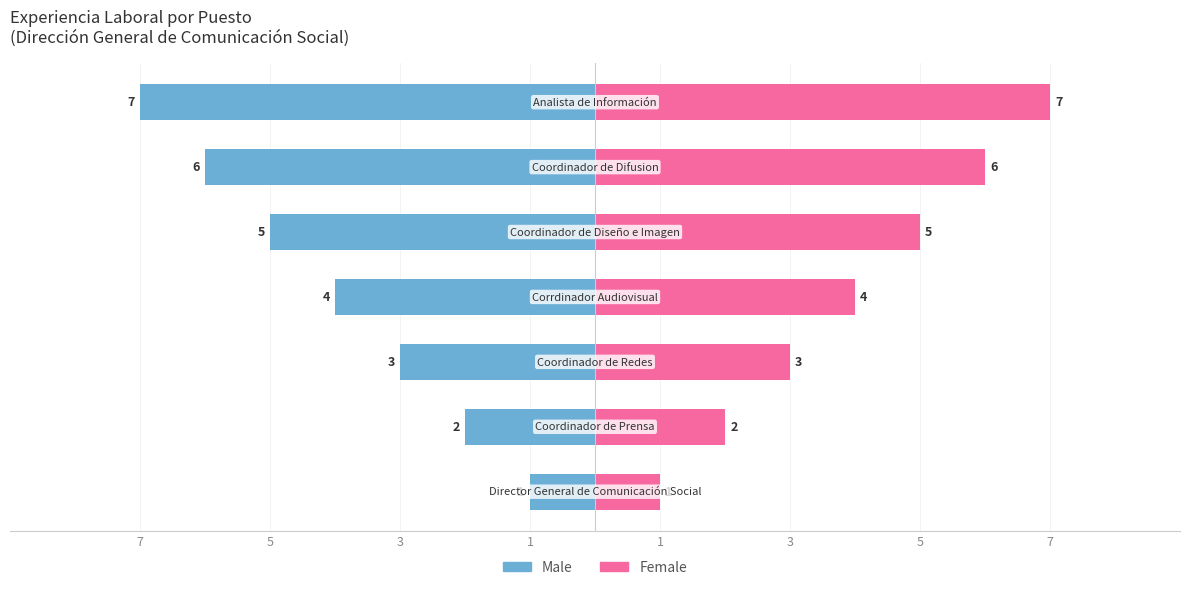

What is the sum of all Male values?

-28